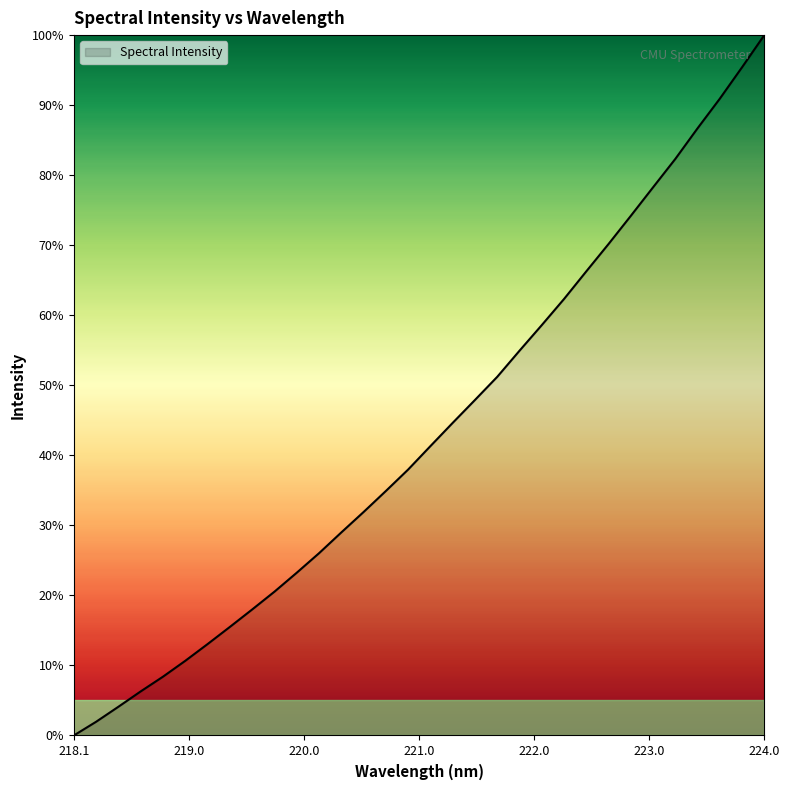

What is the average value?

43.3